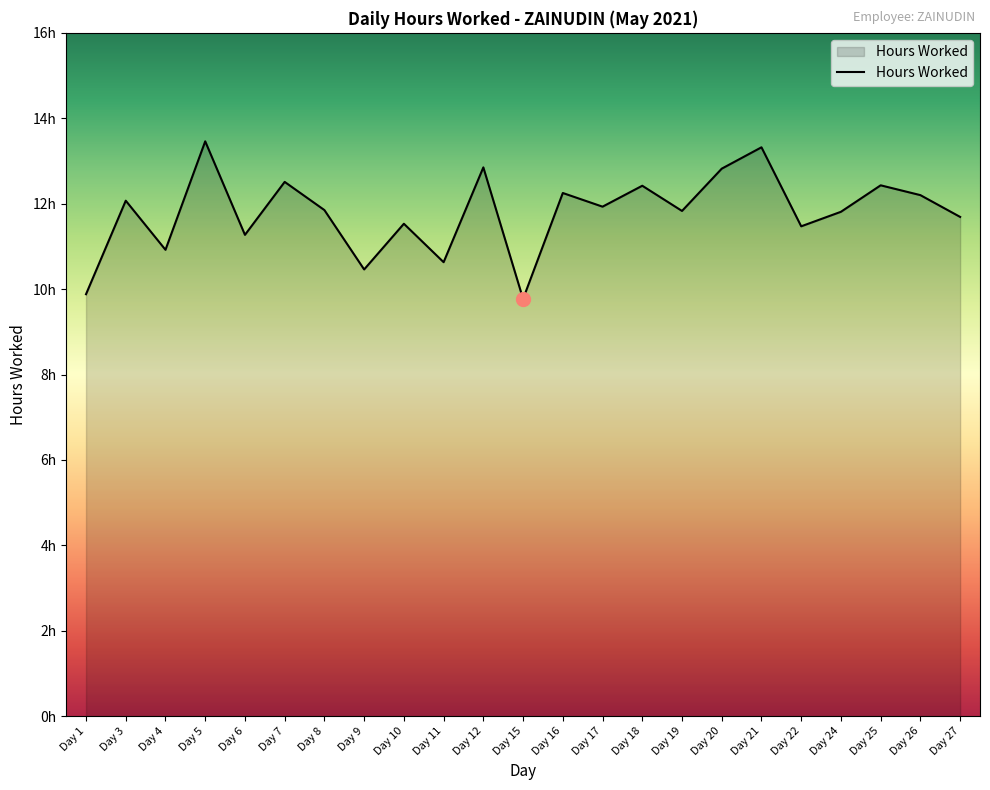

Does the chart have visible grid lines?

No